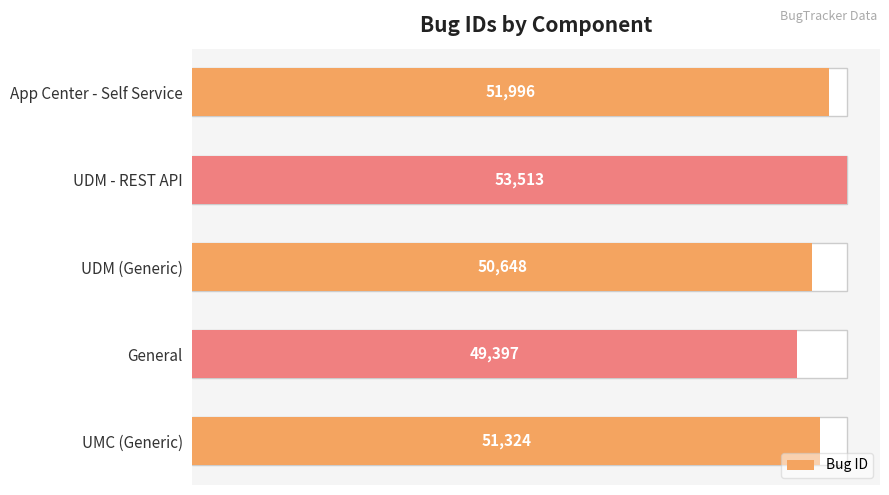

The chart shows a value of 31178 at UMC (Generic). True or false?

False